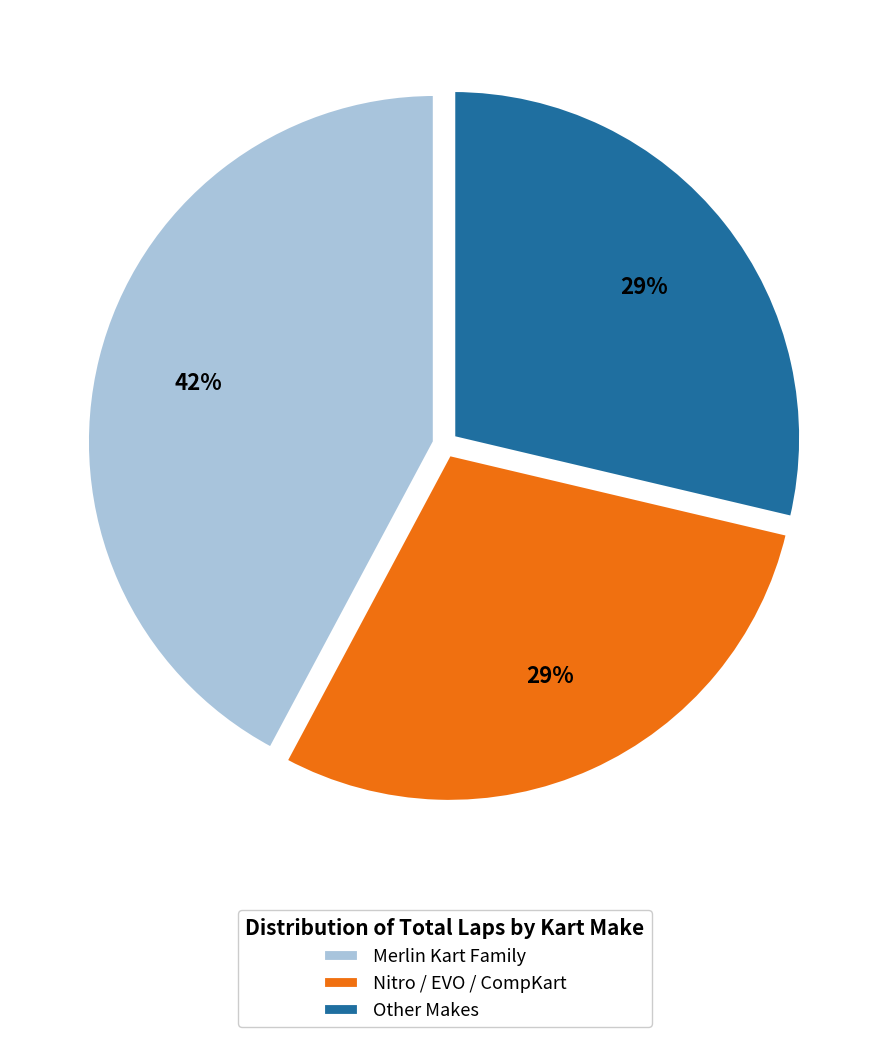

Is it true that Merlin Kart Family is 55% of the pie?

False